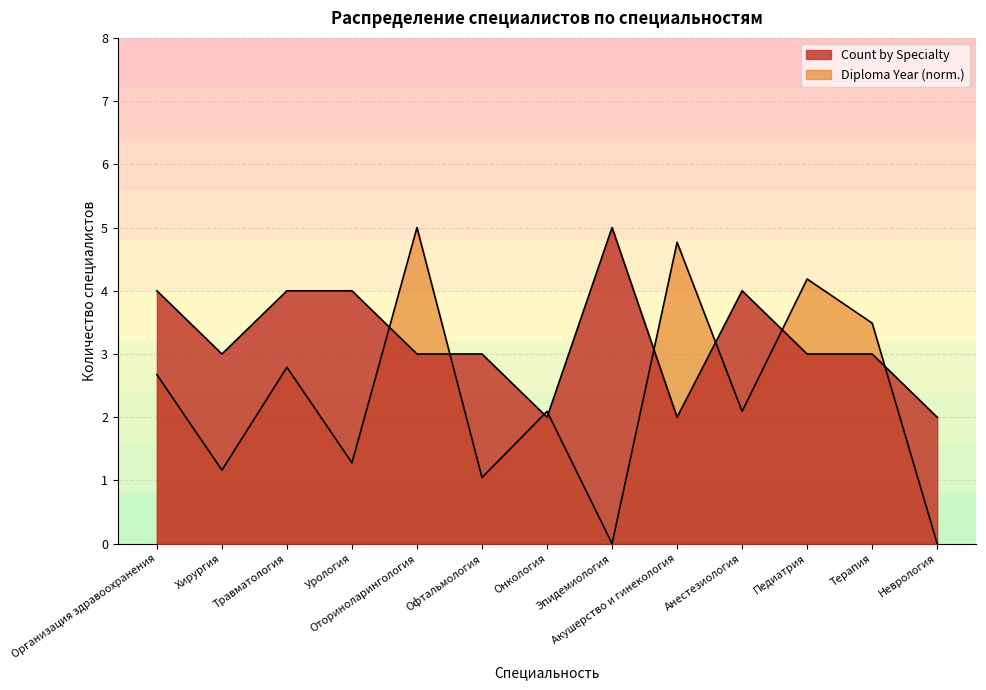

How many data points in Count by Specialty are less than 3?

3